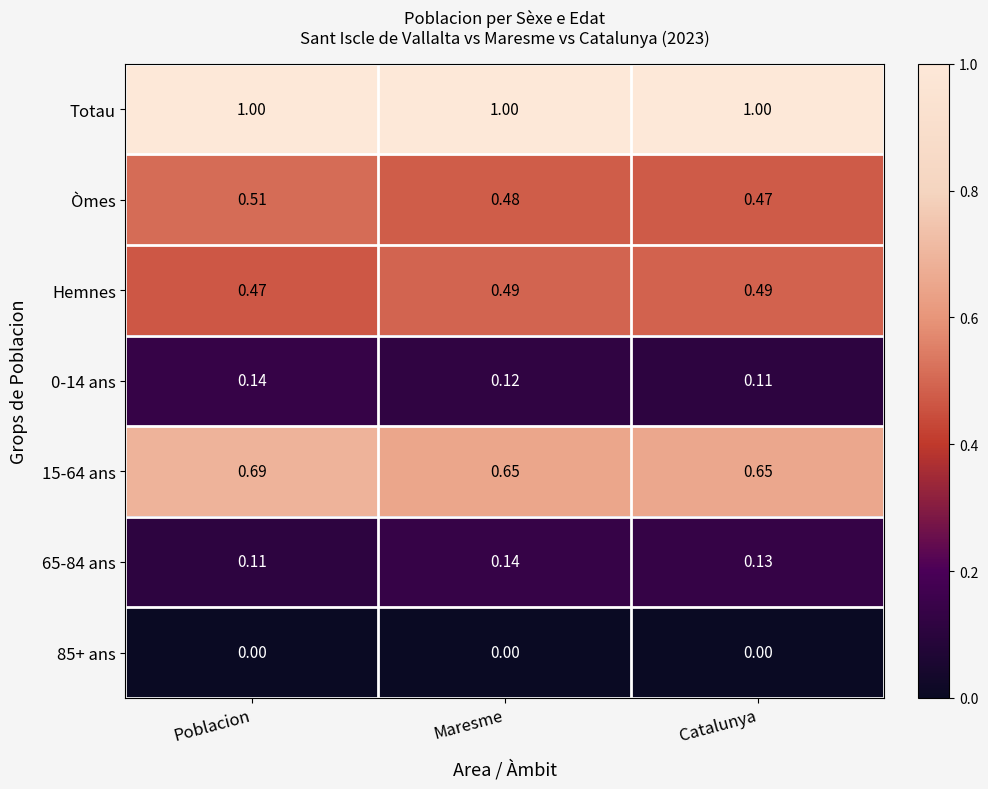

Which series has the largest total across all categories?

Totau